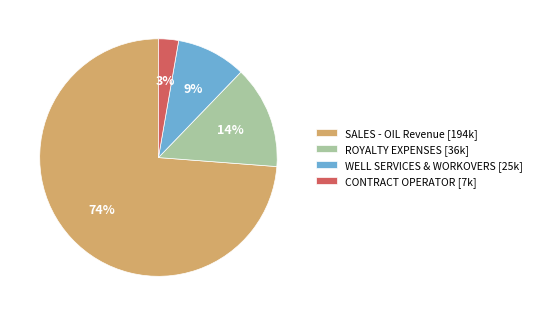

To the nearest percent, what percentage of the pie is WELL SERVICES & WORKOVERS [25k]?

9%